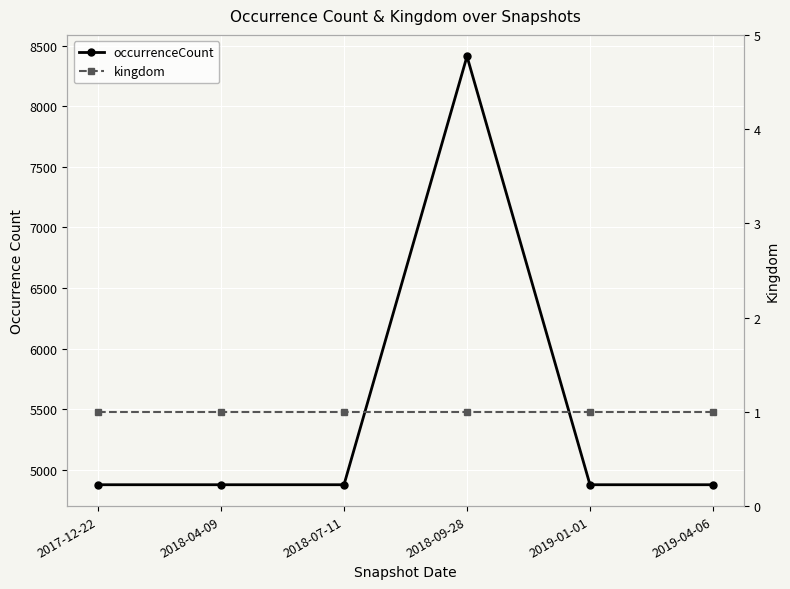

At which category does the chart reach its peak across all series?

2018-09-28